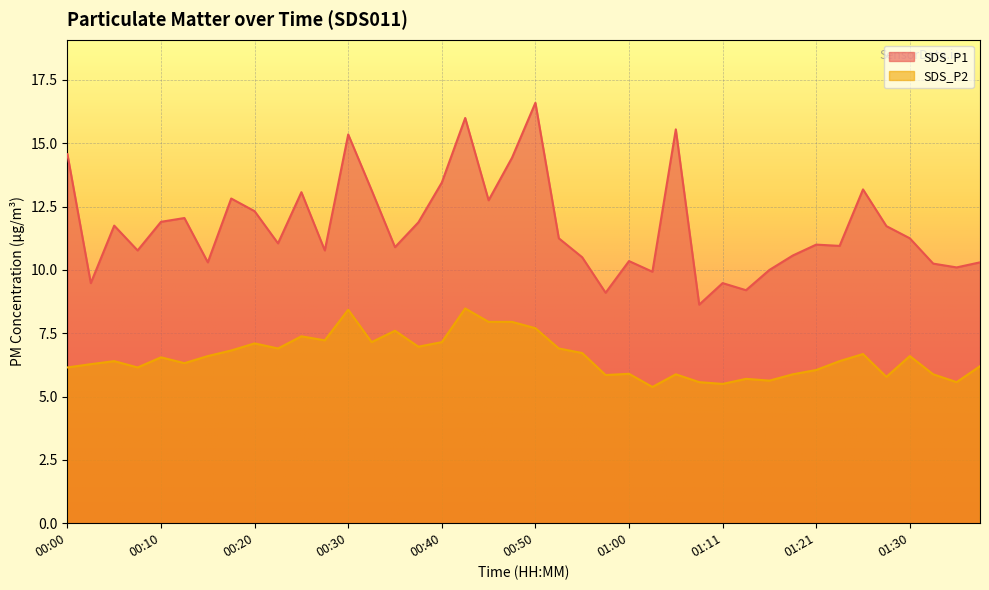

What is the maximum value for SDS_P1?

16.6